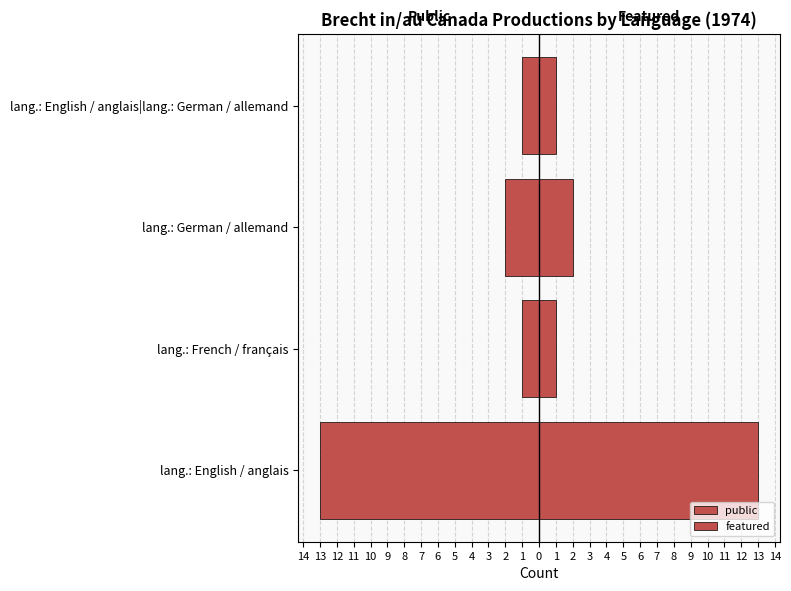

Are the bars horizontal?

Yes